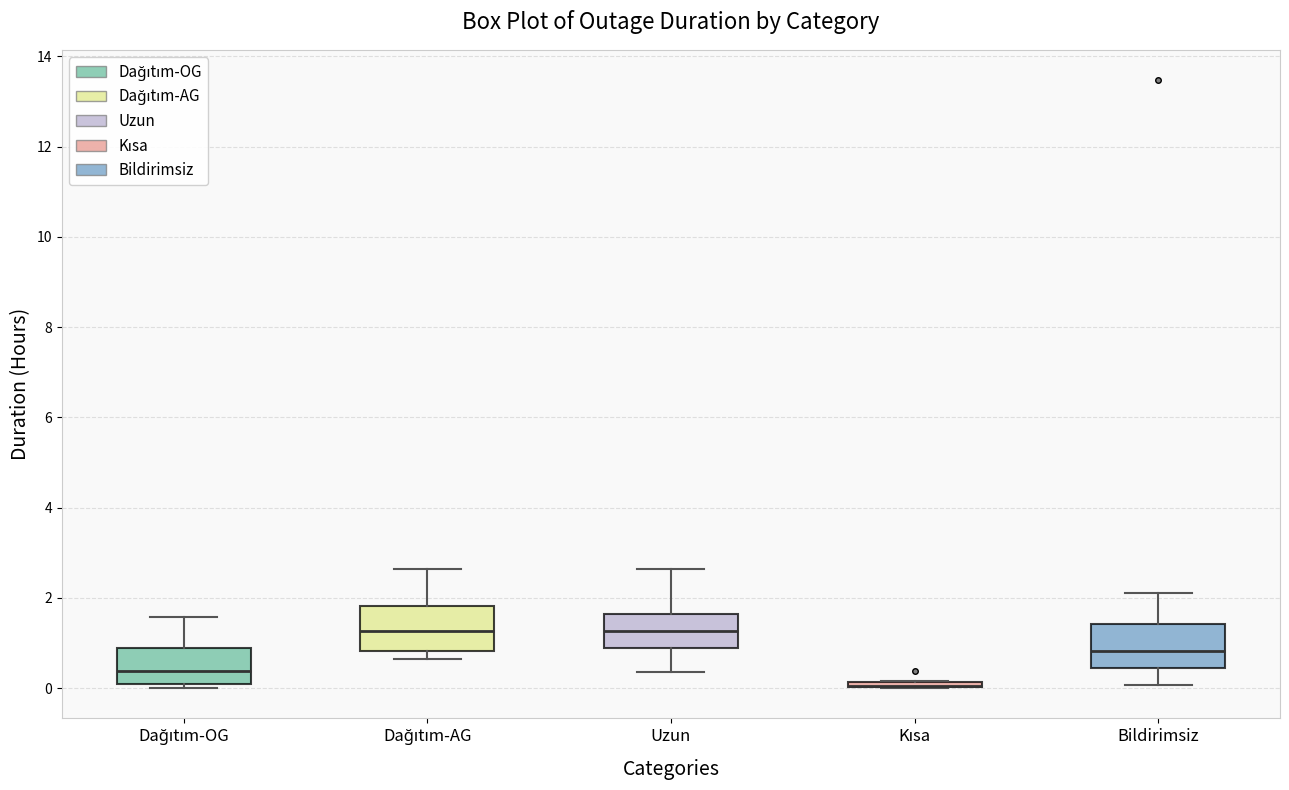

Where is the upper edge of the box for Kısa on the y-axis? The values are not printed on the chart, so give them approximately, as read against the axis.

0.2